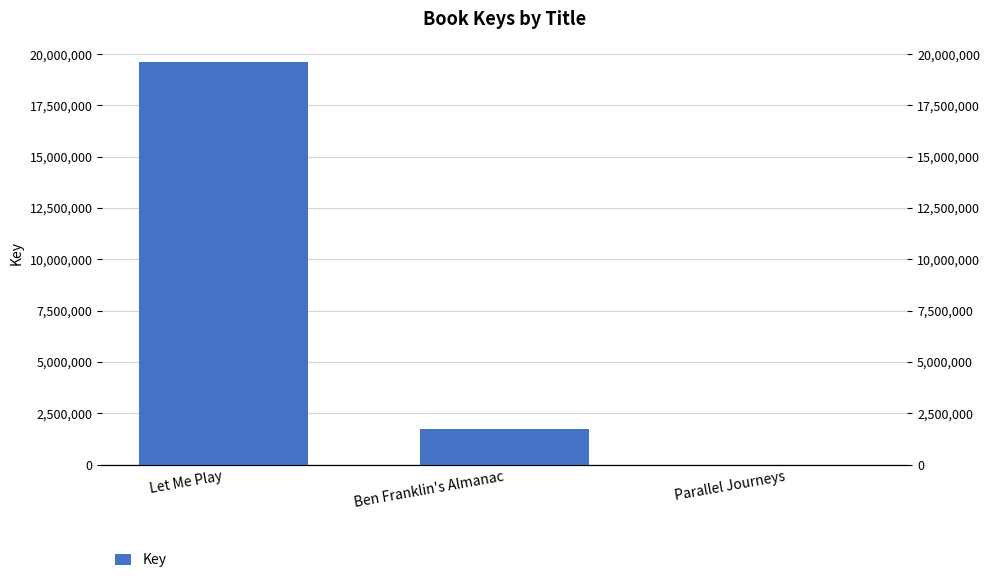

What is the approximate value at Parallel Journeys?

6528